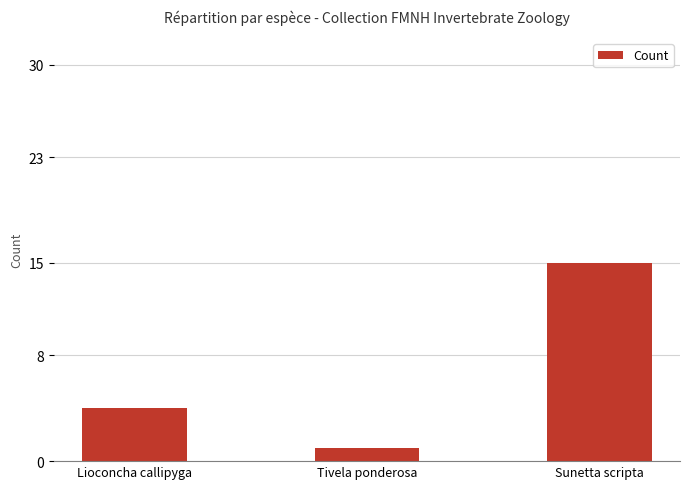

List the labels in order of value, largest first.

Sunetta scripta, Lioconcha callipyga, Tivela ponderosa